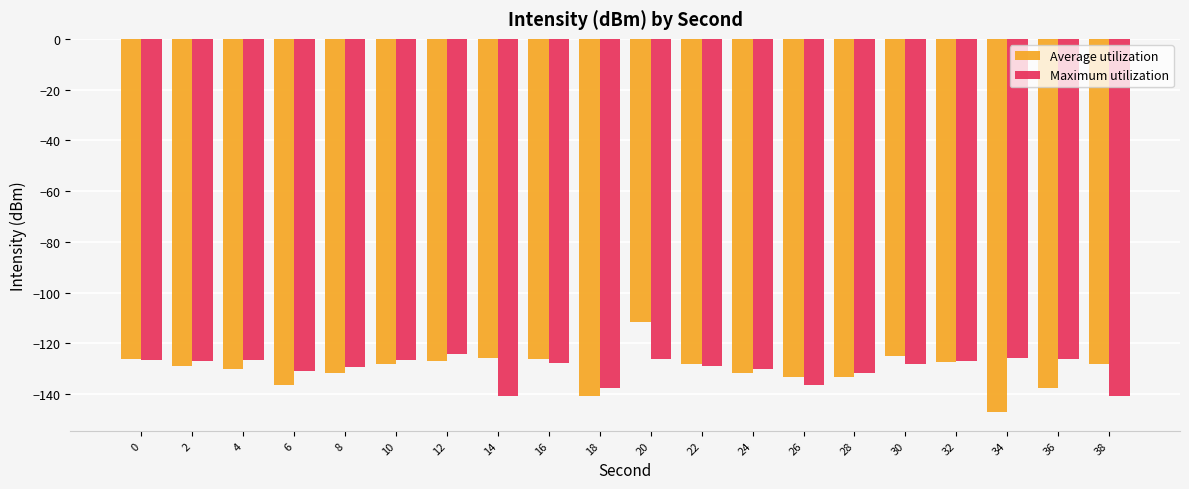

How many bars are there in total?

40